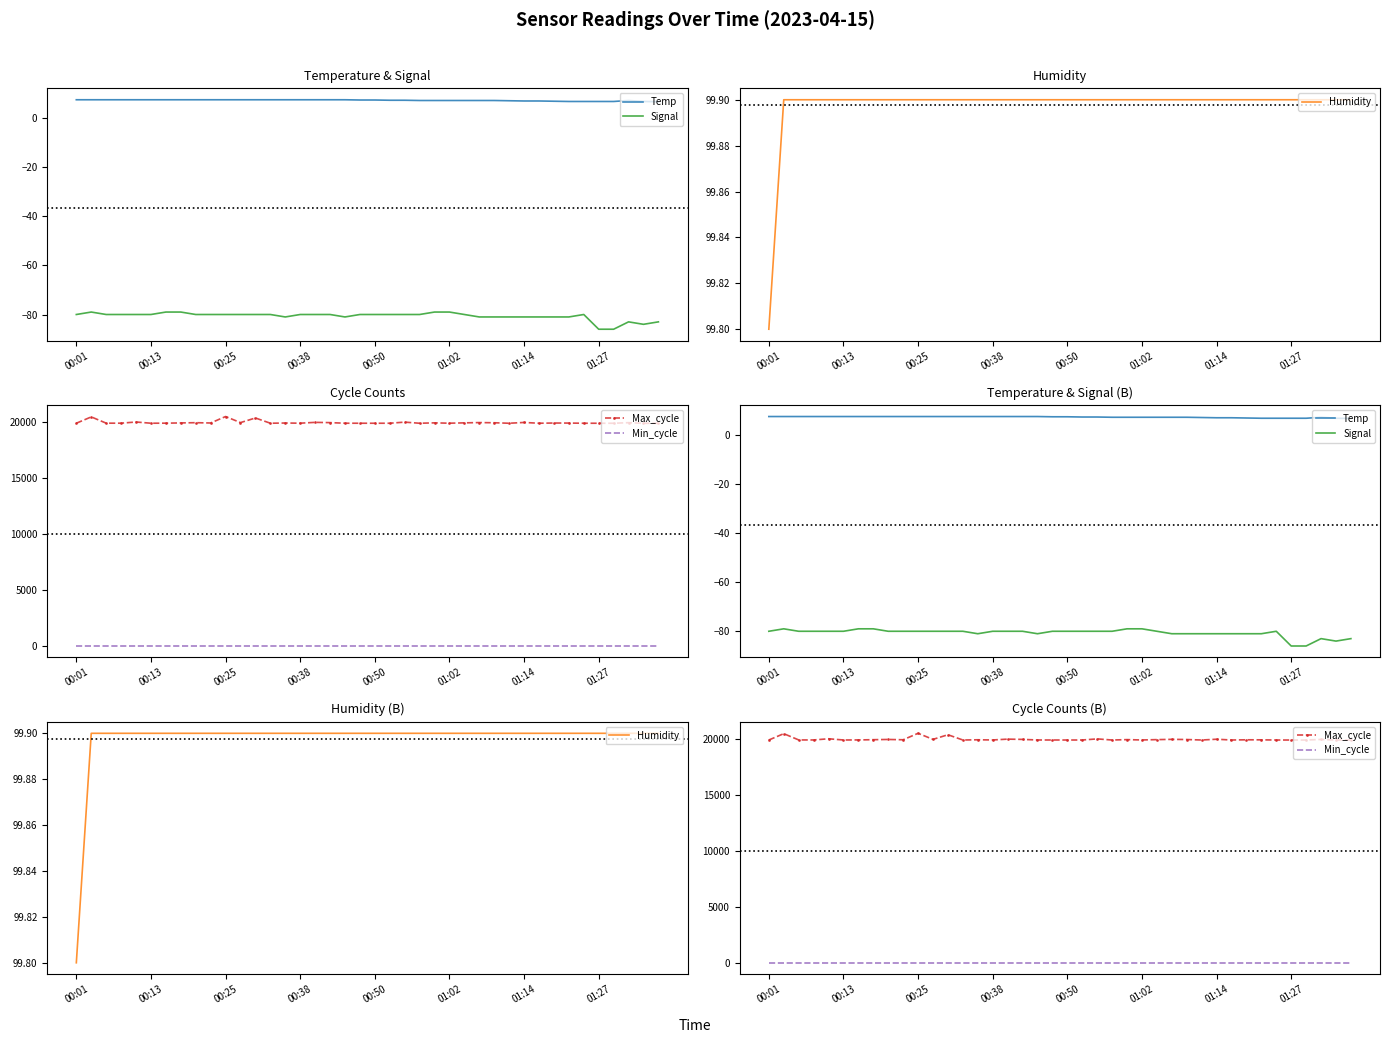

True or false: Humidity and Temp intersect in this chart.

False